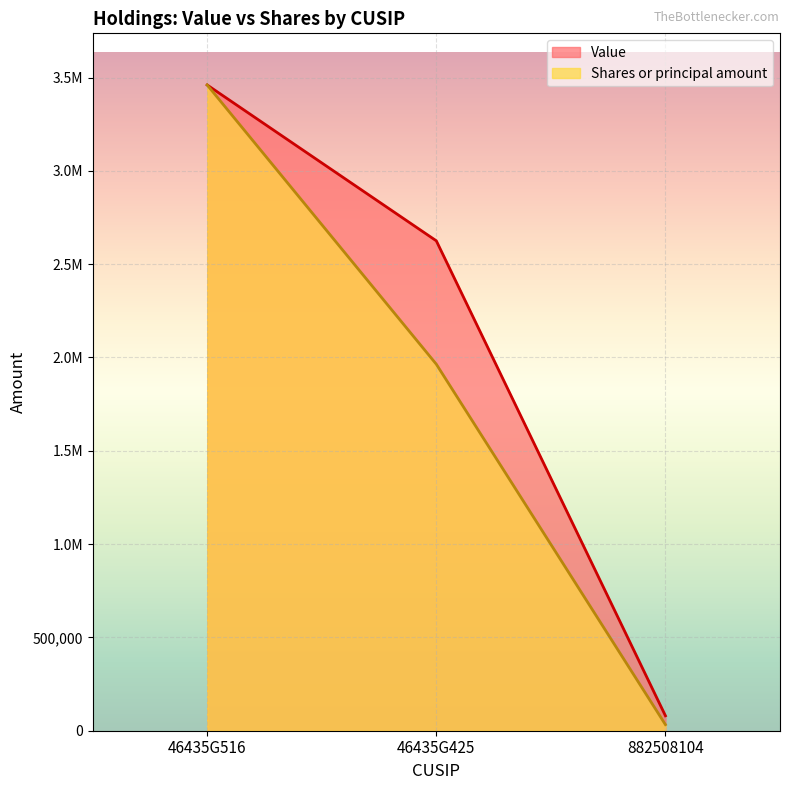

Which has a higher value, 46435G425 or 46435G516?

46435G516